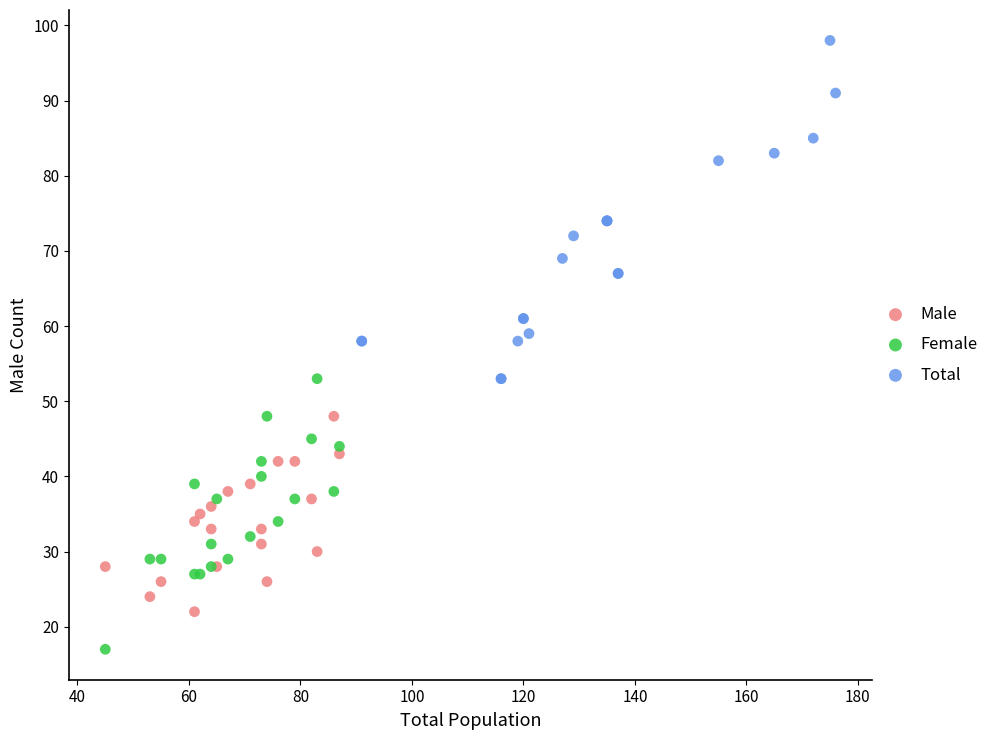

Which series has the largest Y range (max minus min)?

Total